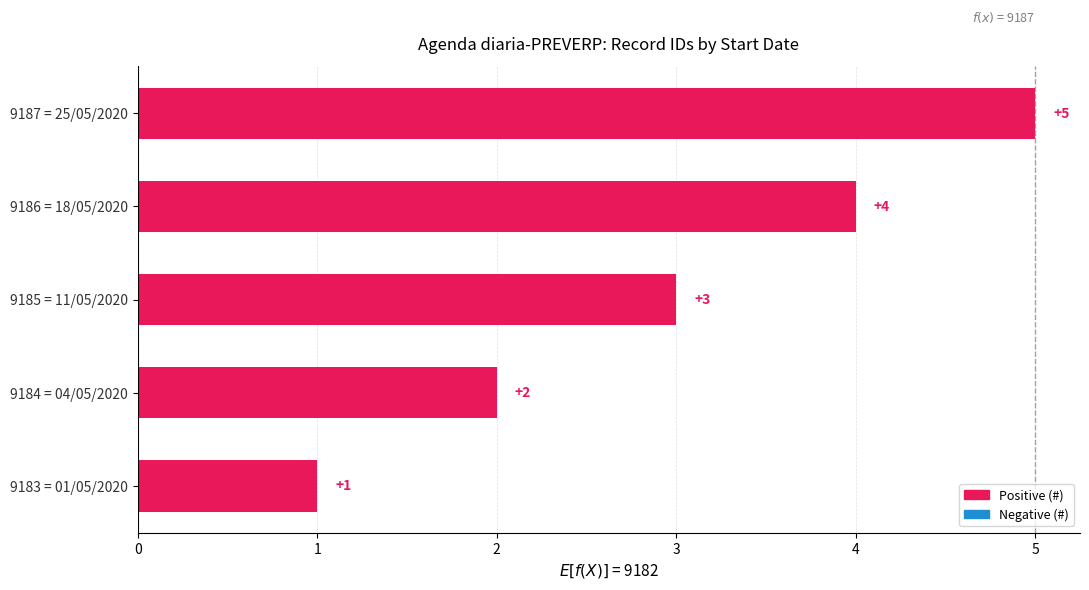

Rank the categories by value from highest to lowest.

9187 = 25/05/2020, 9186 = 18/05/2020, 9185 = 11/05/2020, 9184 = 04/05/2020, 9183 = 01/05/2020